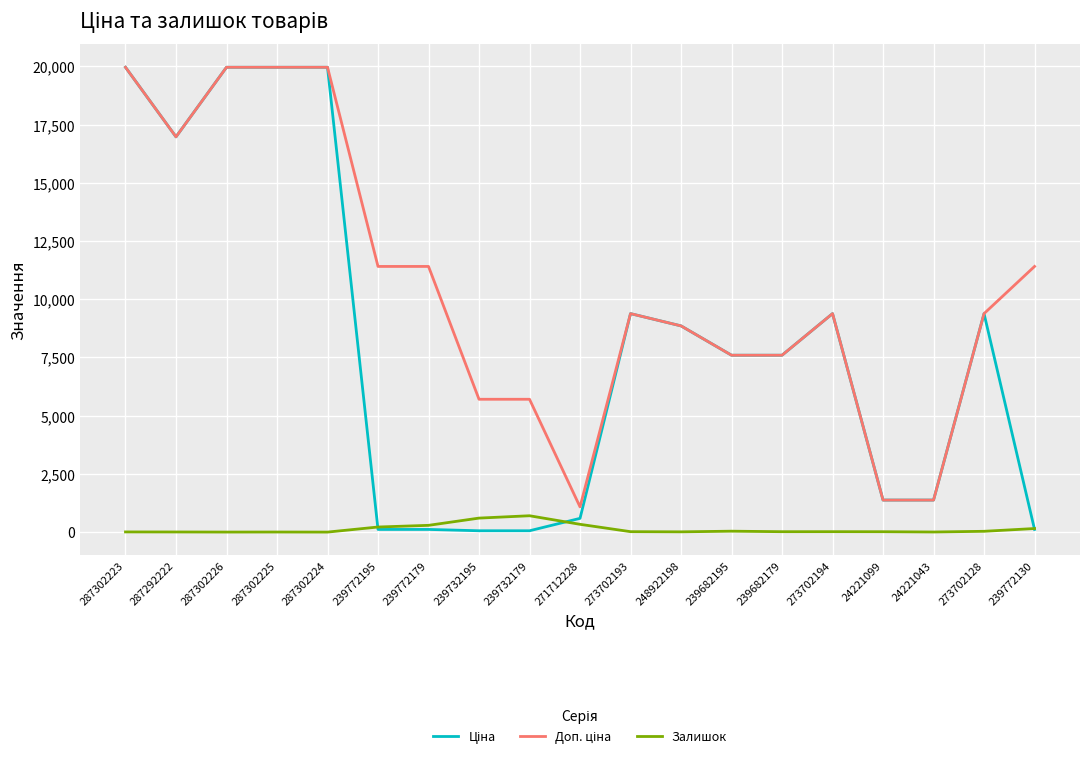

What is the total value across all series at 287302224?

39928.3